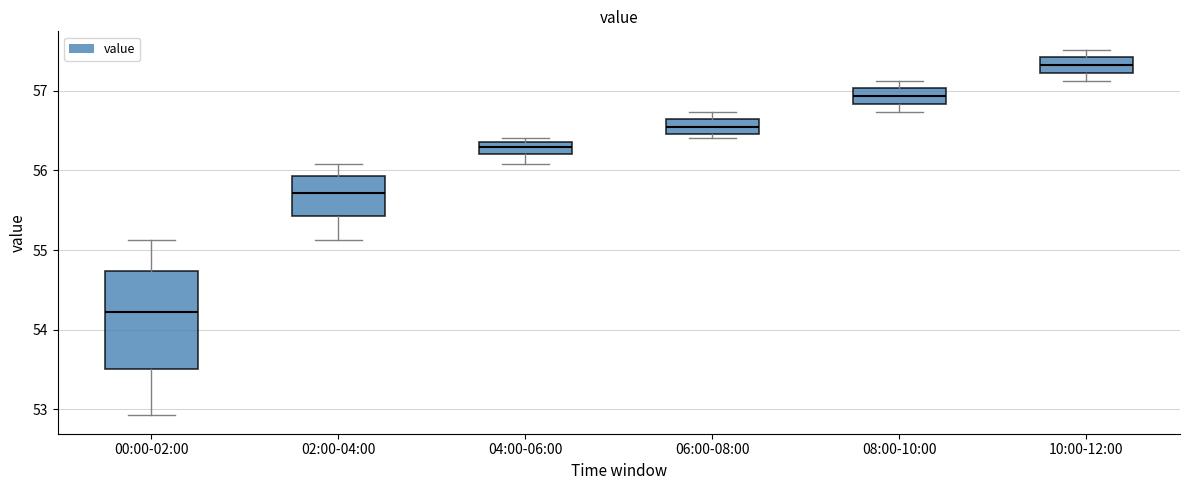

Which box has the lowest median line?

00:00-02:00